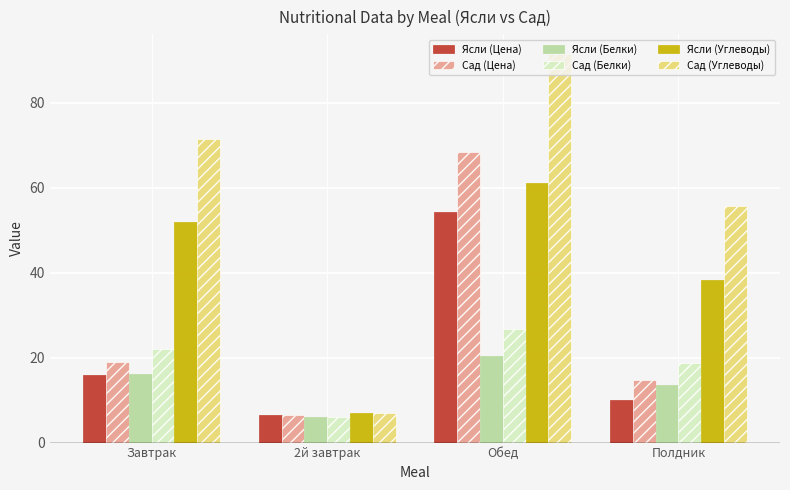

What are all the series names shown in the legend?

Ясли (Цена), Сад (Цена), Ясли (Белки), Сад (Белки), Ясли (Углеводы), Сад (Углеводы)